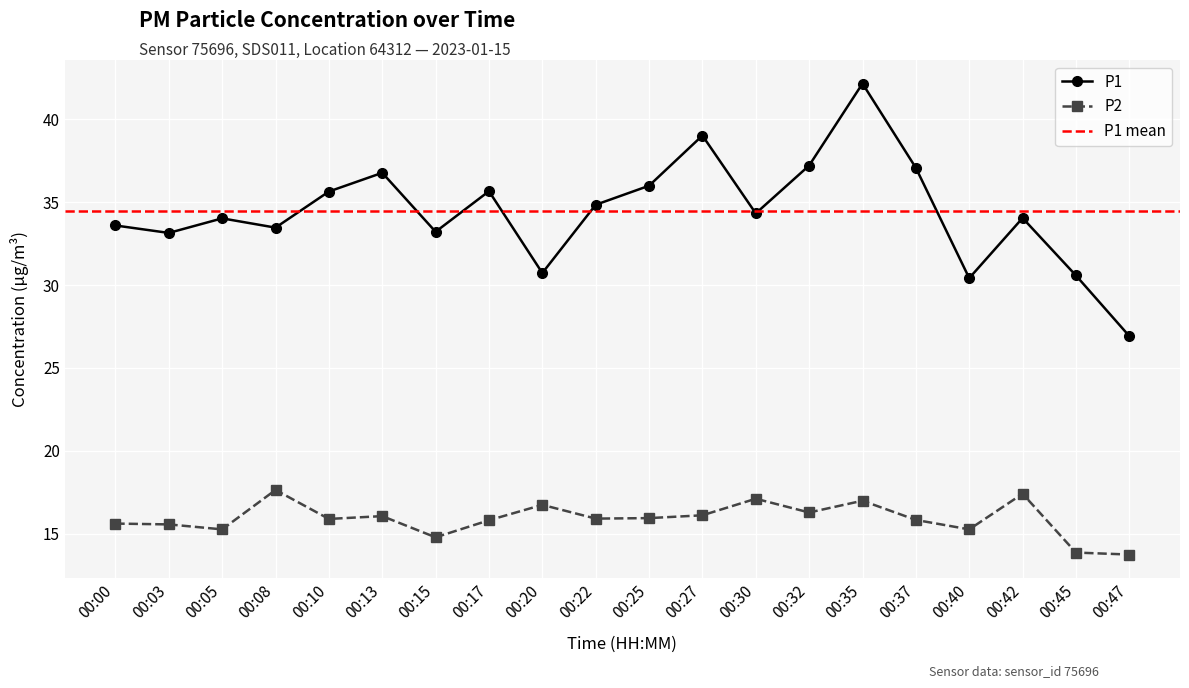

The value of P2 at 00:25 is 15.9. True or false?

True